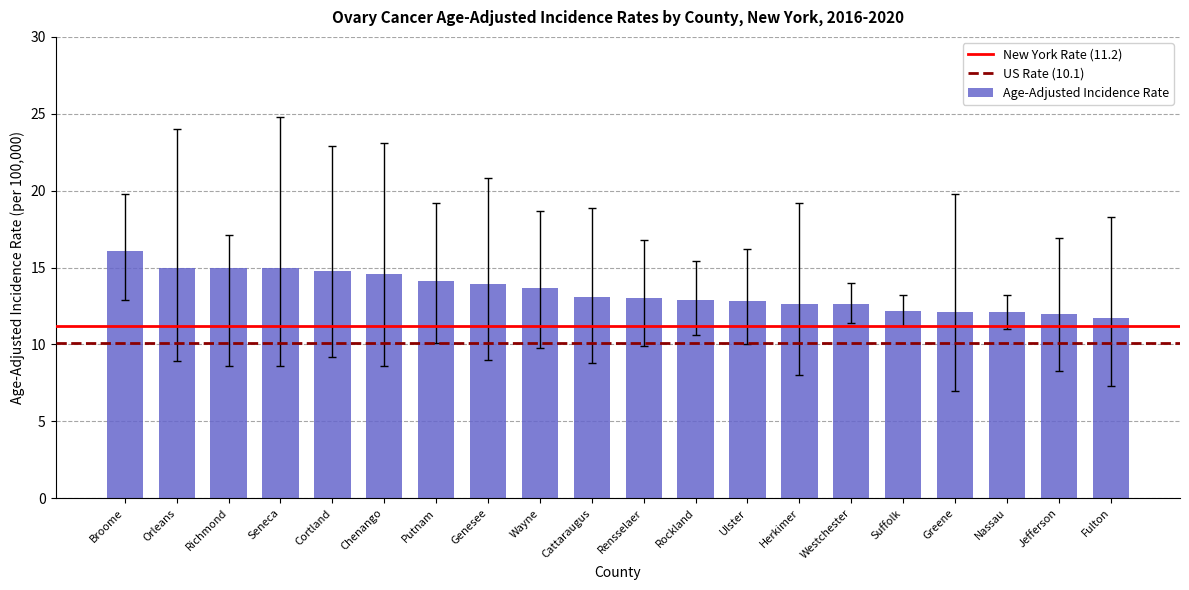

What is the sum of the values at Cattaraugus and Herkimer?

25.7